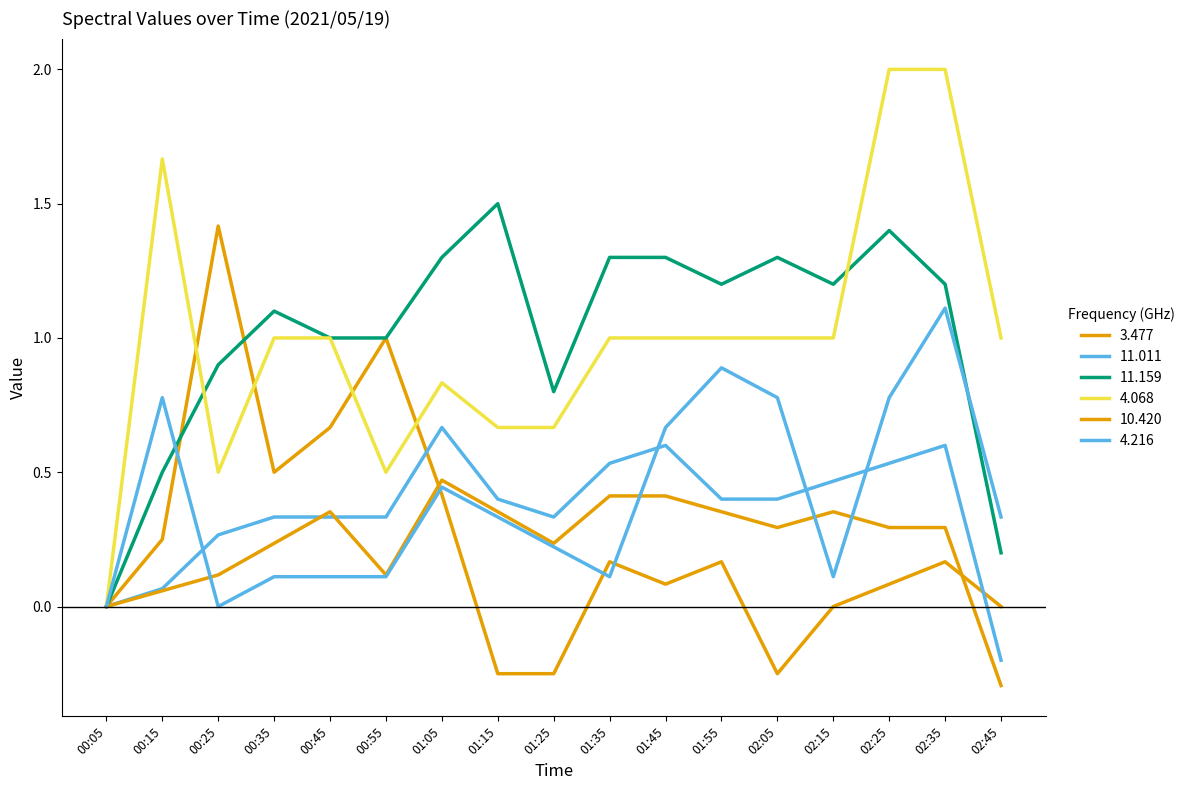

Is this an area chart (filled region under the line)?

No